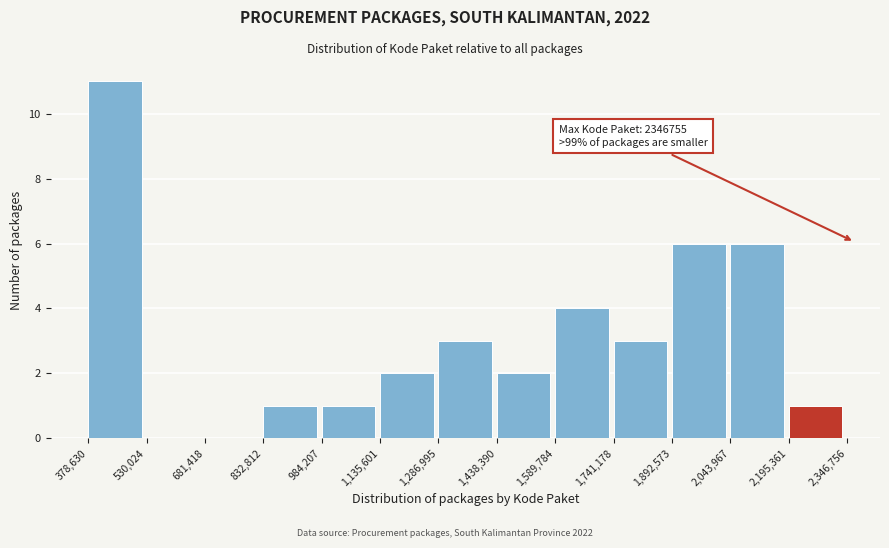

Over which range of the x-axis is the bar tallest?

378,630 to 530,024